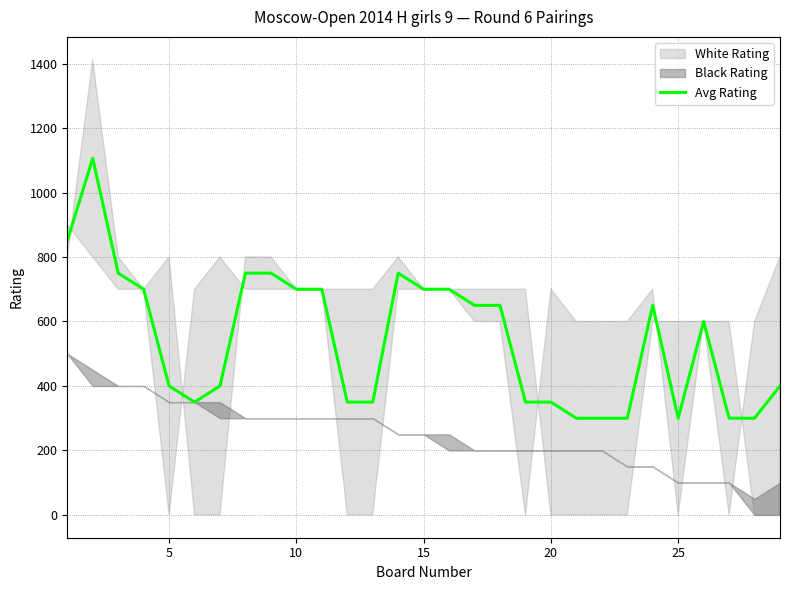

What is the highest value of the Avg Rating series?

1106